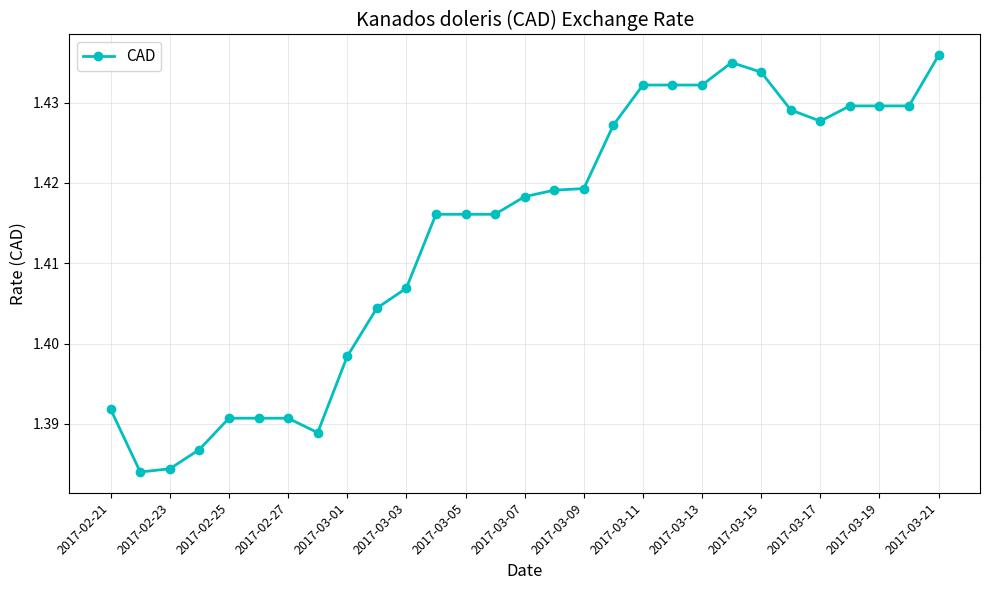

Count the values in the range 1 to 2.

29